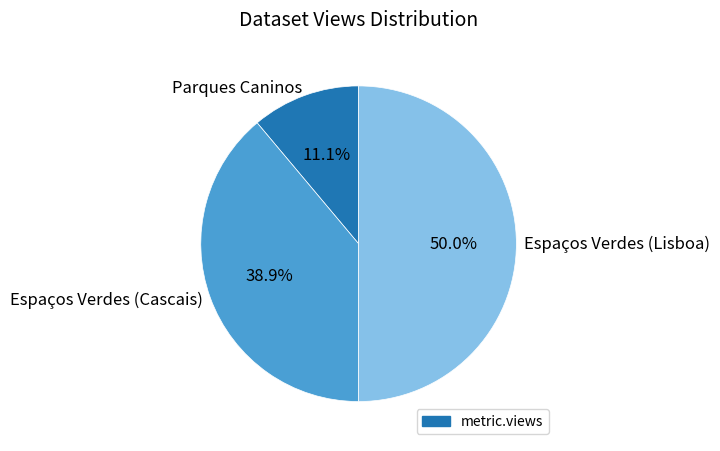

To the nearest percent, what is the average slice percentage?

33%